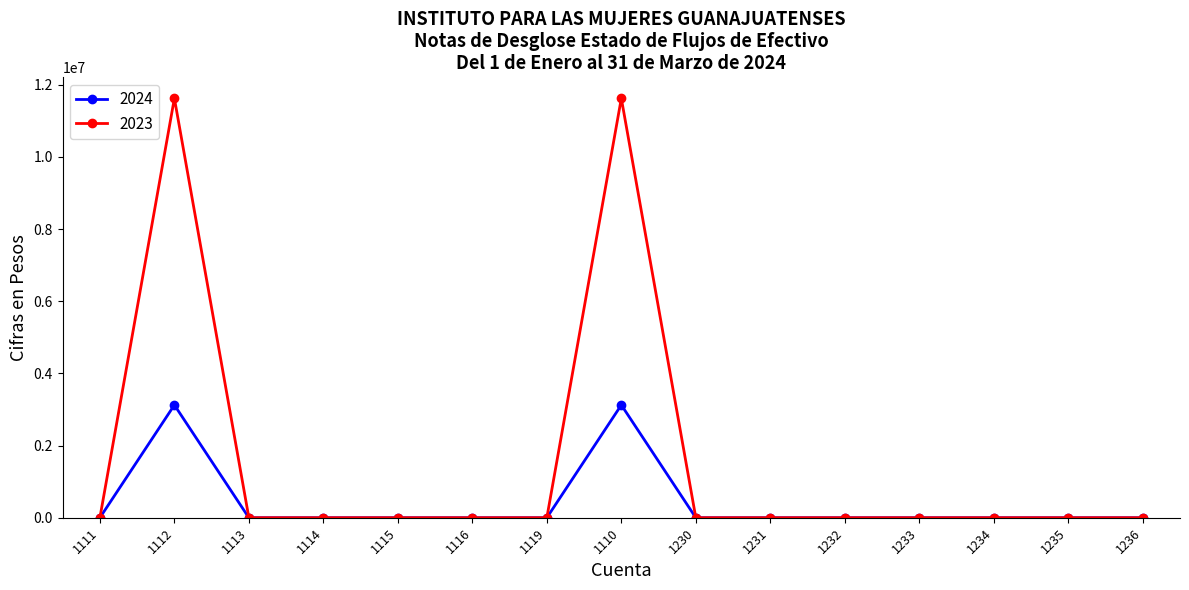

Reading left to right, what are all the values shown in this chart?

2024: 1111=0.0	1112=3125210.5	1113=0.0	1114=0.0	1115=0.0	1116=0.0	1119=0.0	1110=3125210.5	1230=0.0	1231=0.0	1232=0.0	1233=0.0	1234=0.0	1235=0.0	1236=0.0
2023: 1111=0.0	1112=11624729.4	1113=0.0	1114=0.0	1115=0.0	1116=0.0	1119=0.0	1110=11624729.4	1230=0.0	1231=0.0	1232=0.0	1233=0.0	1234=0.0	1235=0.0	1236=0.0